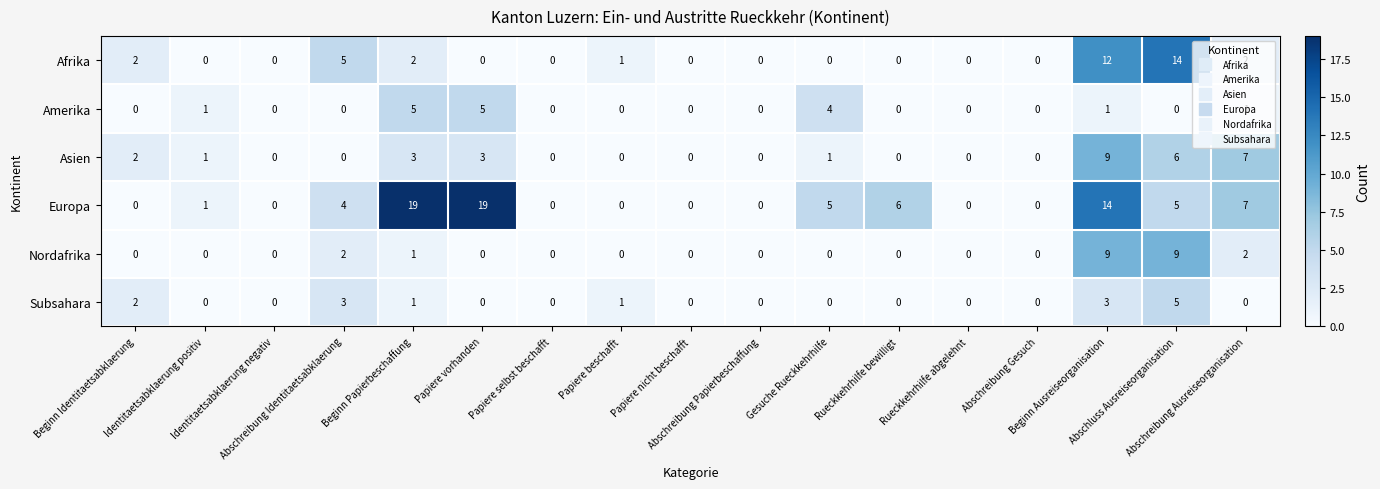

Which series has the widest spread of values?

Europa